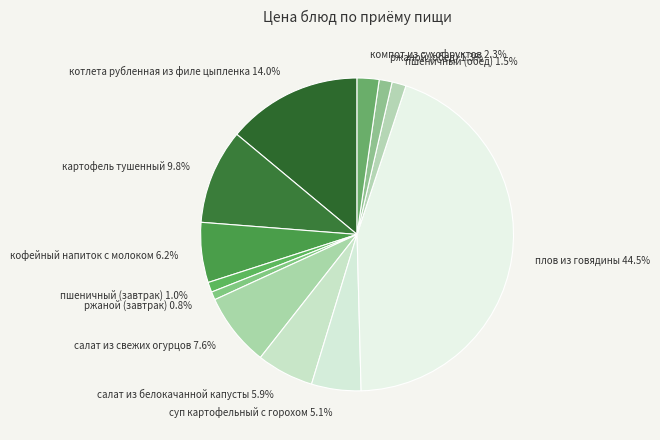

To the nearest percent, what is the combined percentage of картофель тушенный and пшеничный (обед)?

11%